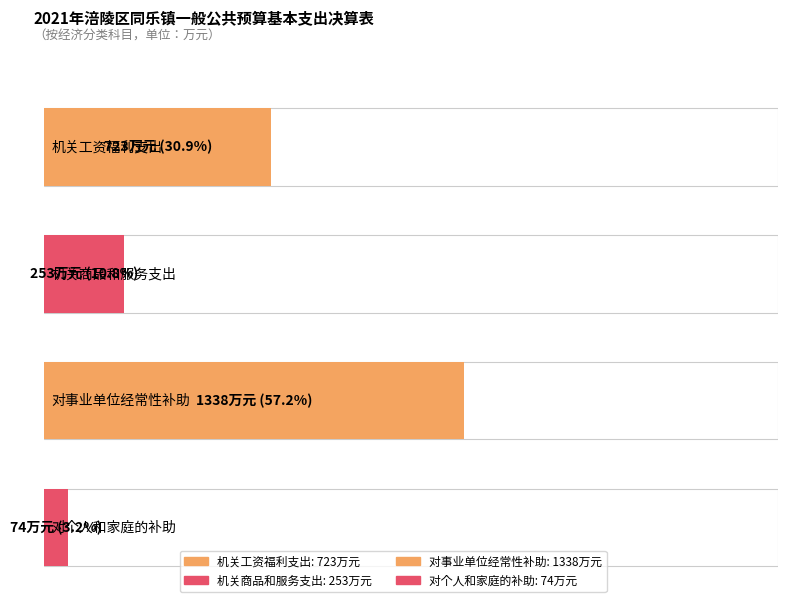

What is the value of the 2nd bar from the left?

253